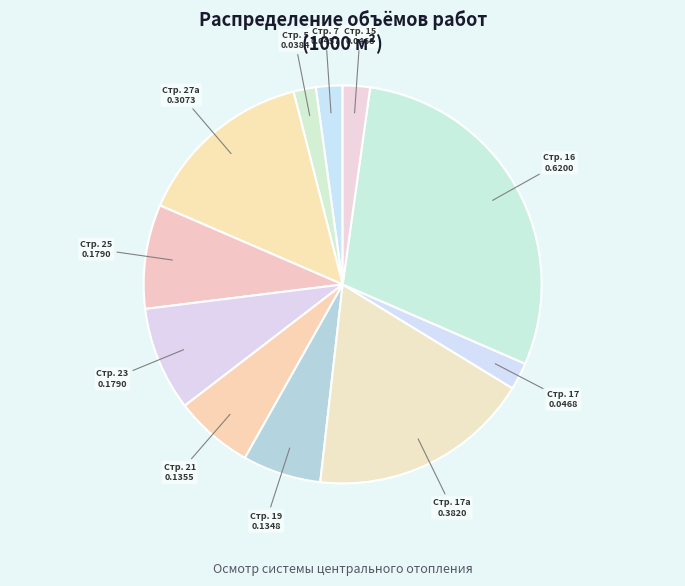

To the nearest percent, what is the average slice percentage?

9%